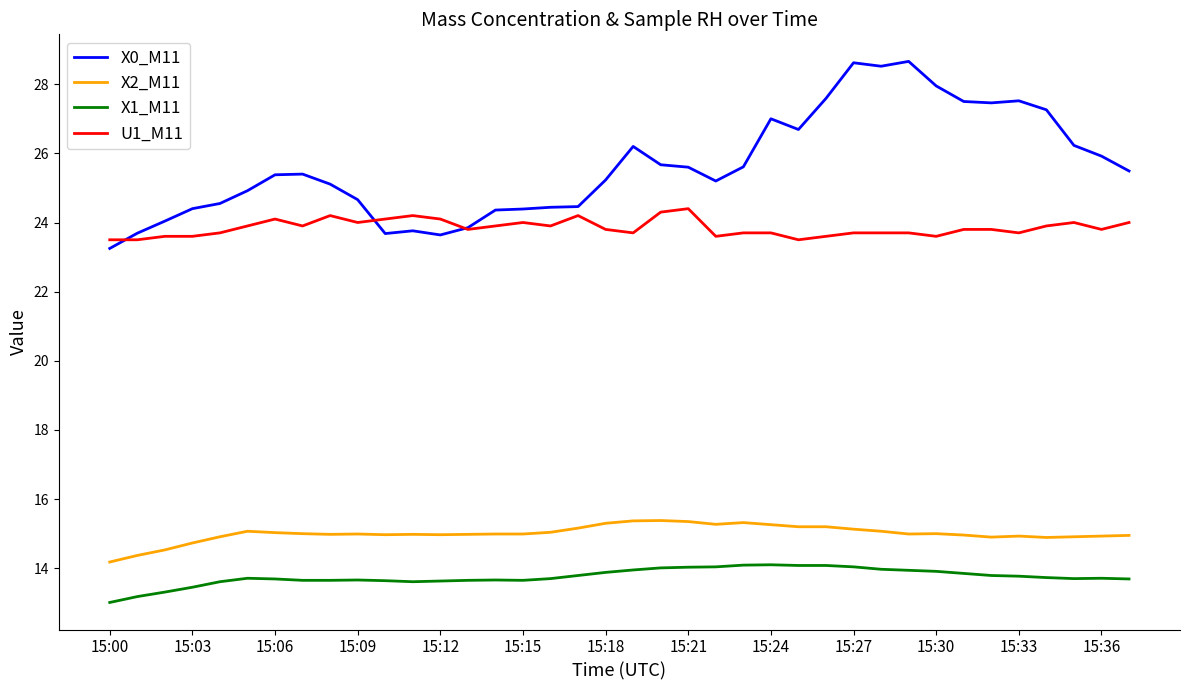

What are all the series names shown in the legend?

X0_M11, X2_M11, X1_M11, U1_M11